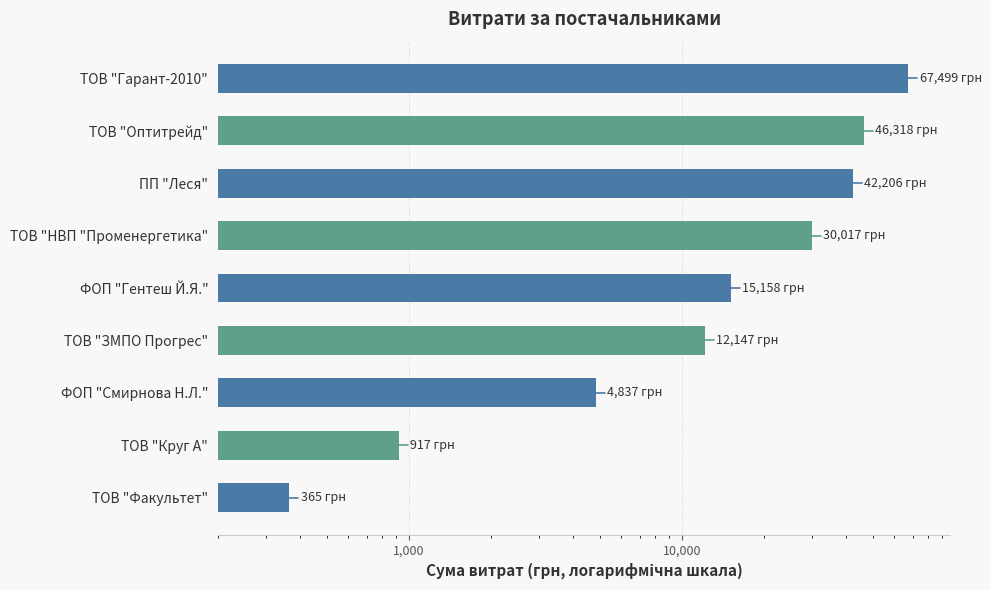

What is the change in value from ТОВ "Оптитрейд" to ТОВ "Факультет"?

-45953.3